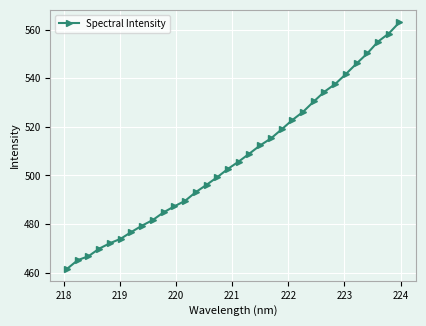

What is the minimum value shown in the chart?

461.6